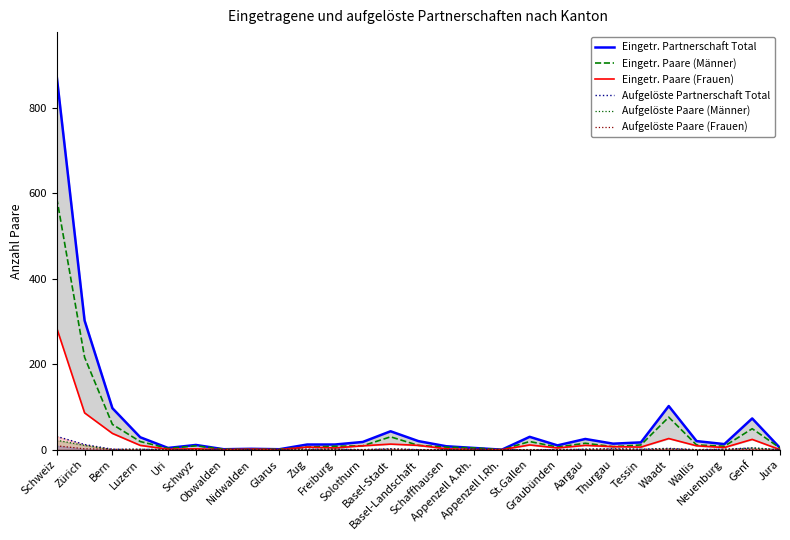

At how many categories does at least one series exceed 389?

1